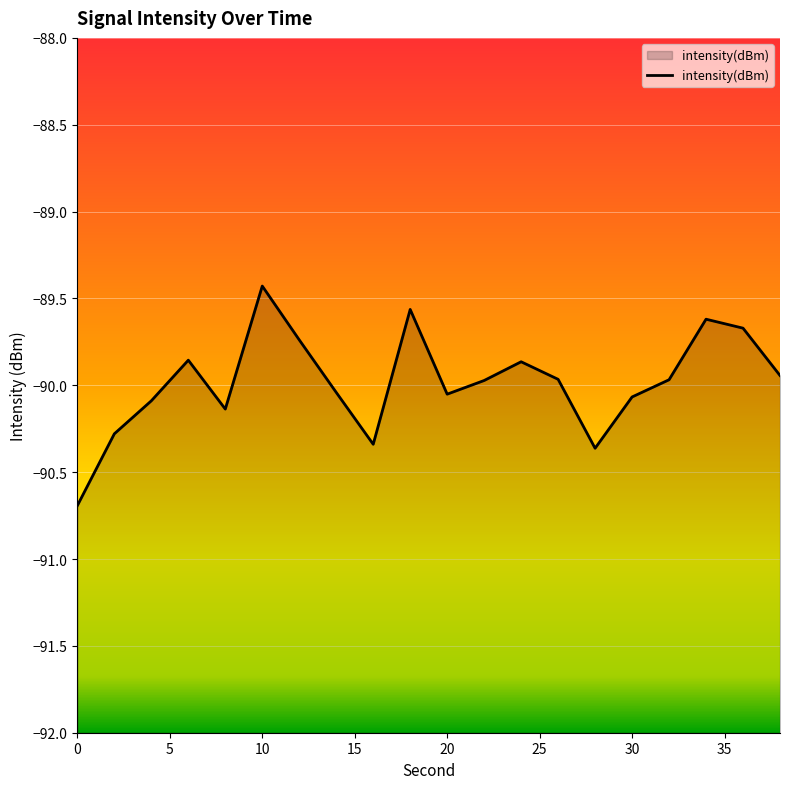

What is the smallest value displayed?

-90.7